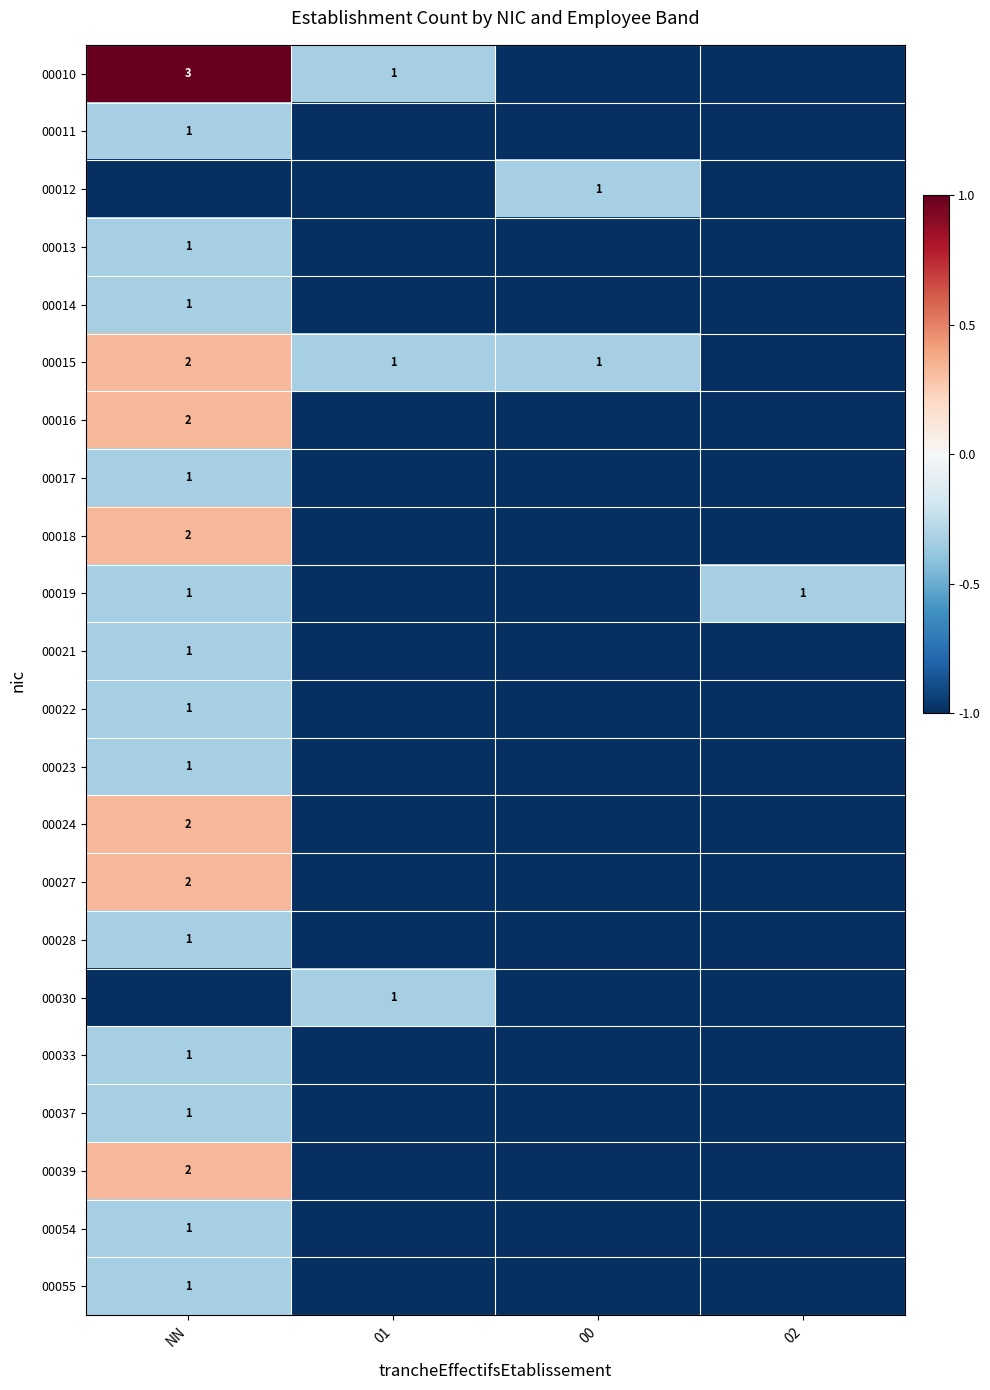

True or false: 00033 has a value of 1 at NN.

True